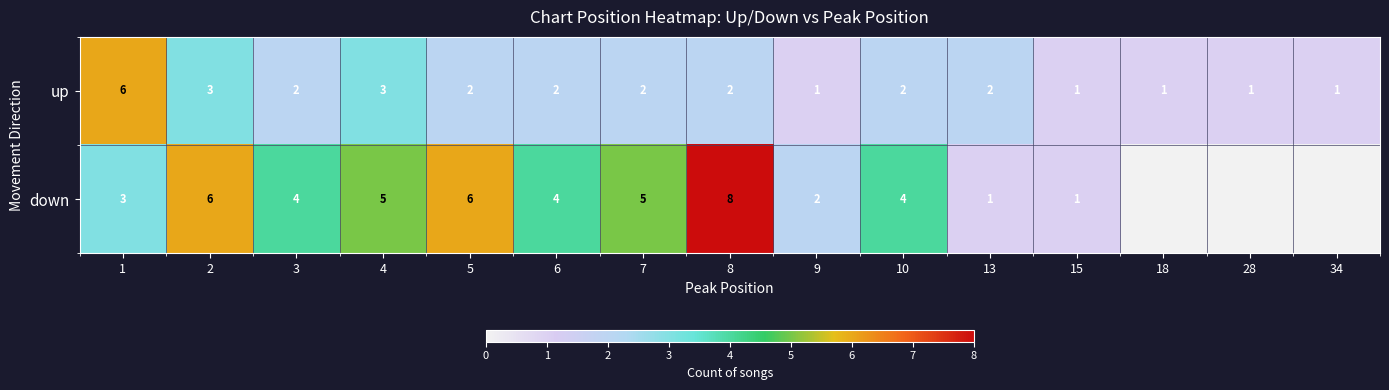

What is the sum of all up values?

31